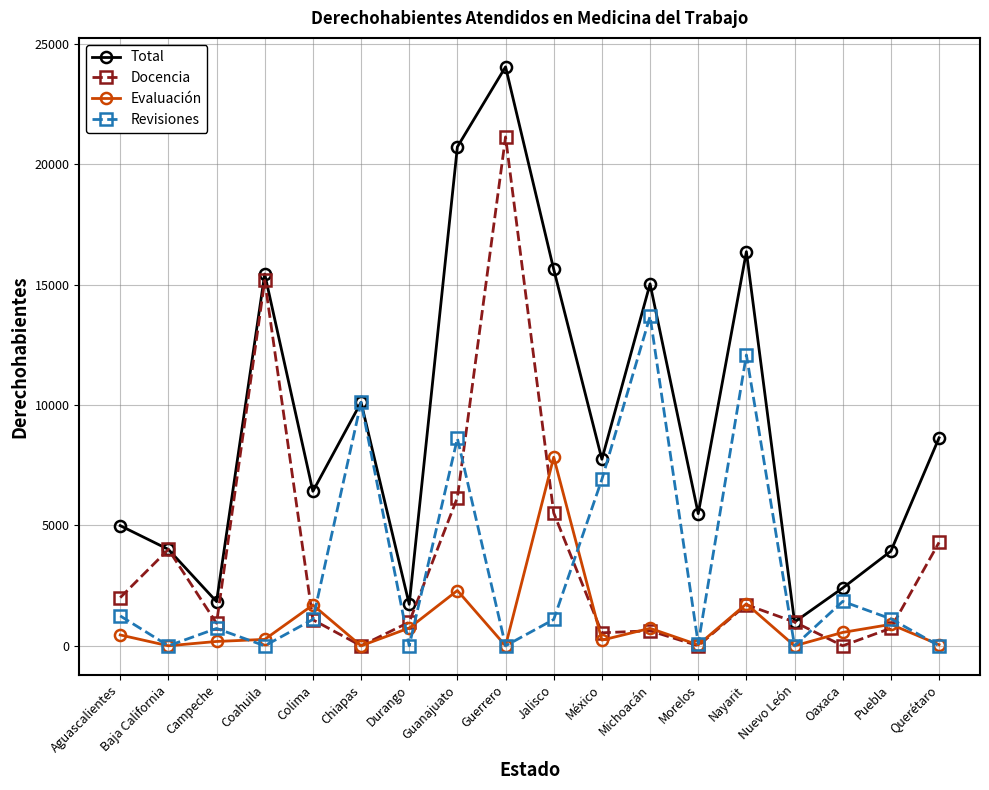

Read the Total value at Nayarit.

16365